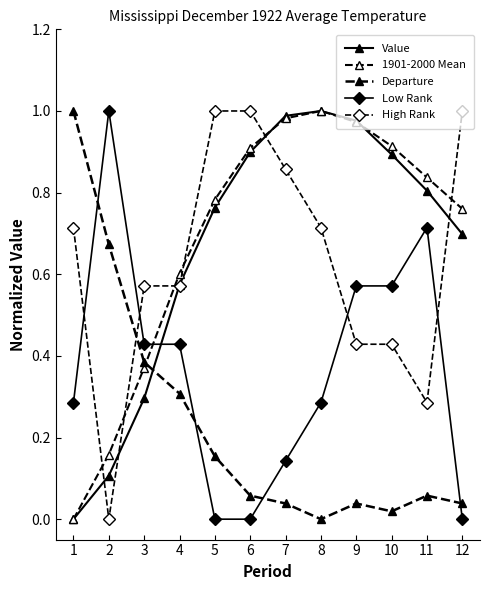

Is the value of Departure at 6 greater than the value of 1901-2000 Mean at 9?

No